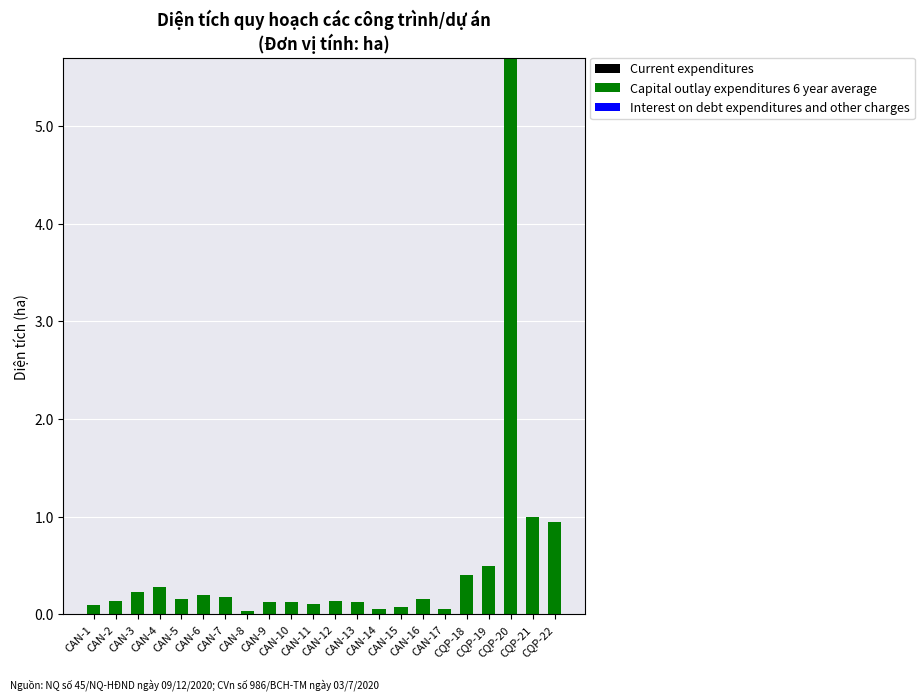

What is the sum of all values?

10.9